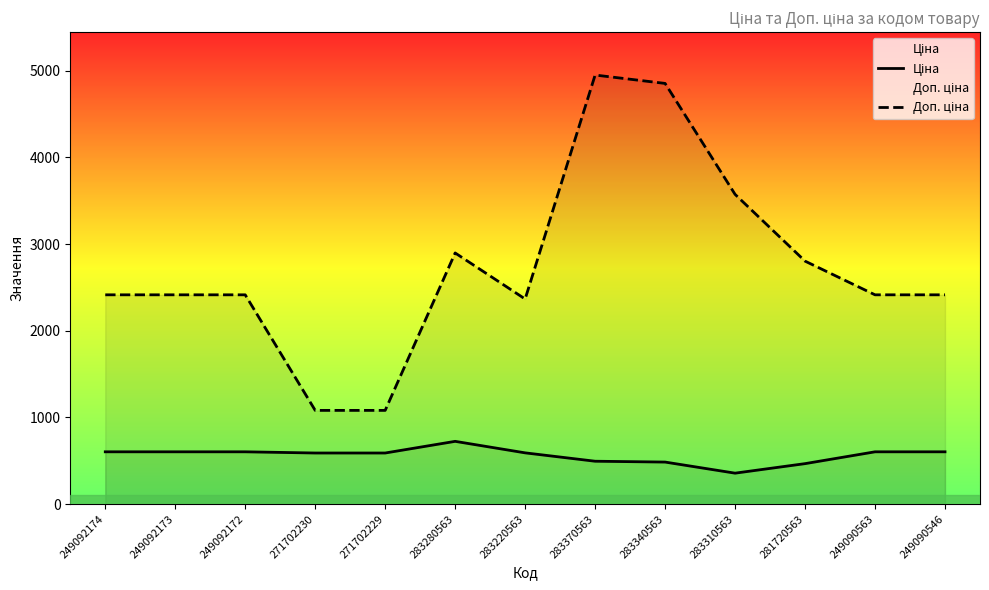

True or false: Ціна and Доп. ціна intersect in this chart.

False